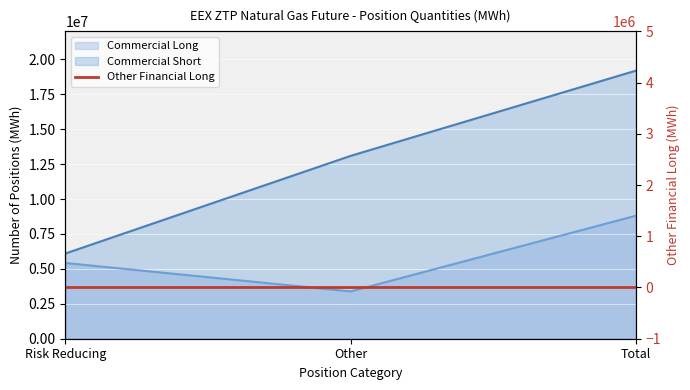

The value of Commercial Short at Other is 19844428. True or false?

False